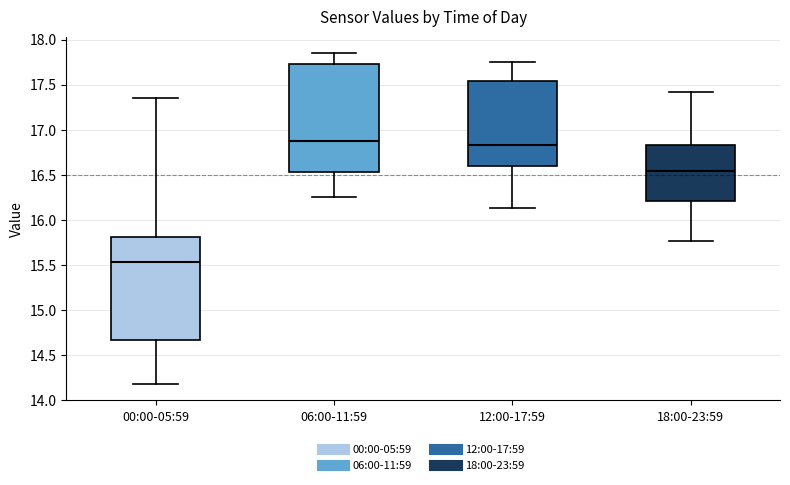

Reading left to right, transcribe this box plot: for each box, give where its median line is, the range the box spans, and where its two whiskers end, as read against the y-axis. The values are not printed on the chart, so give them approximately, as read against the axis.

00:00-05:59: median 15.55, box 14.65 to 15.80, whiskers 14.20 to 17.35
06:00-11:59: median 16.90, box 16.55 to 17.75, whiskers 16.25 to 17.85
12:00-17:59: median 16.85, box 16.60 to 17.55, whiskers 16.15 to 17.75
18:00-23:59: median 16.55, box 16.20 to 16.85, whiskers 15.75 to 17.40